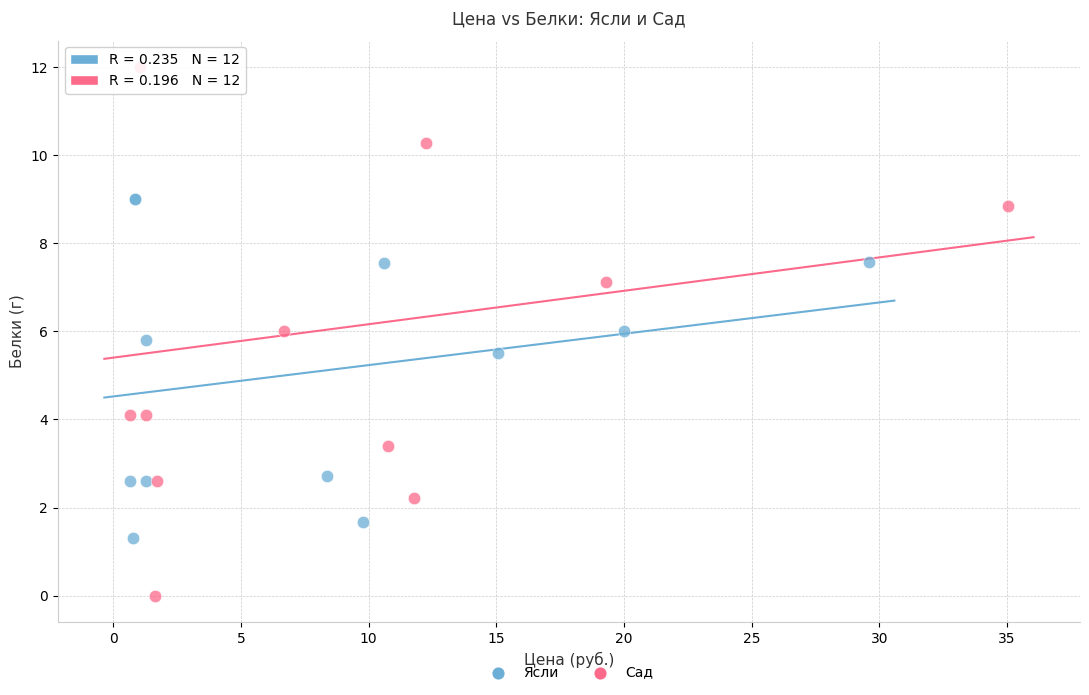

Which series contains the lowest Y value?

Сад